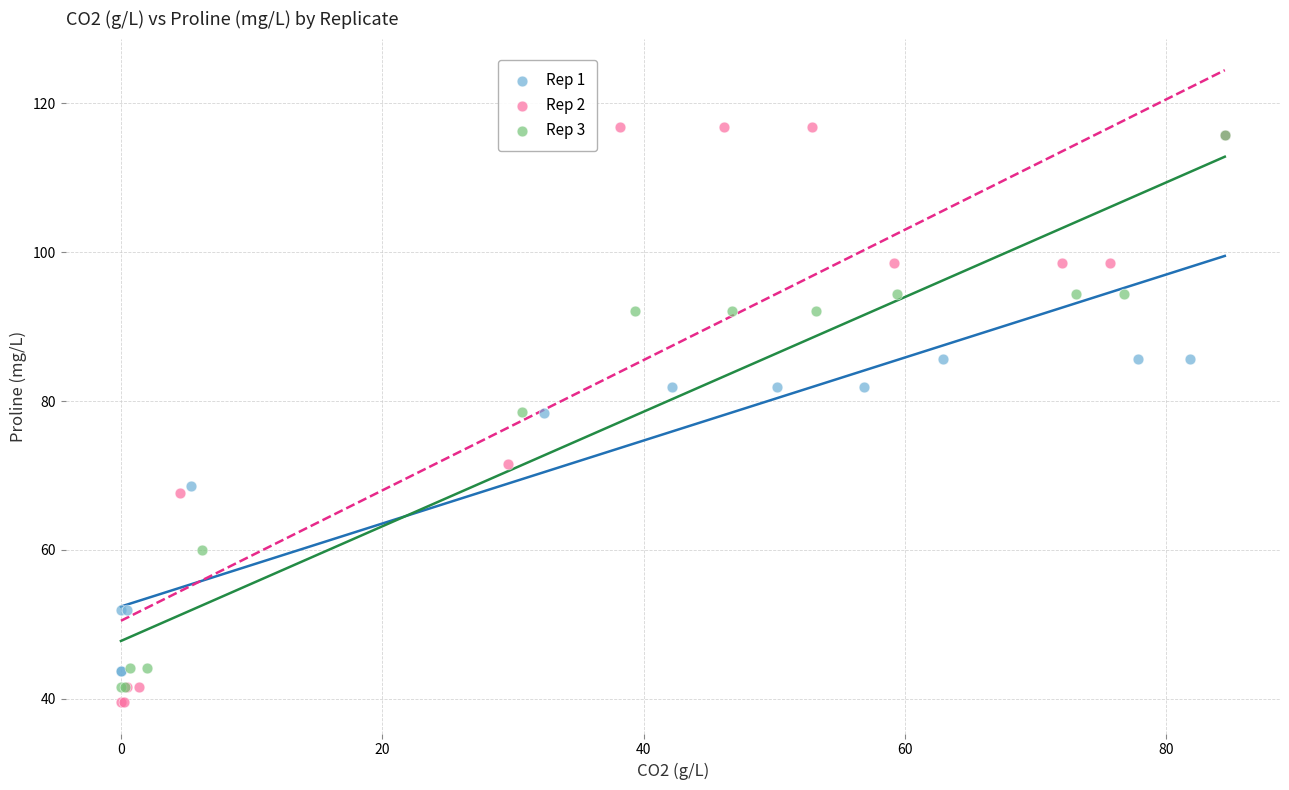

Which series has the widest spread of Y values?

Rep 2